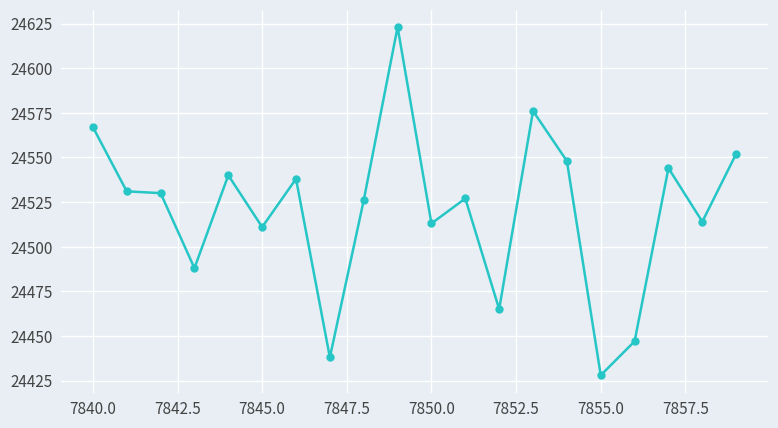

What is the sum of all values?

490406